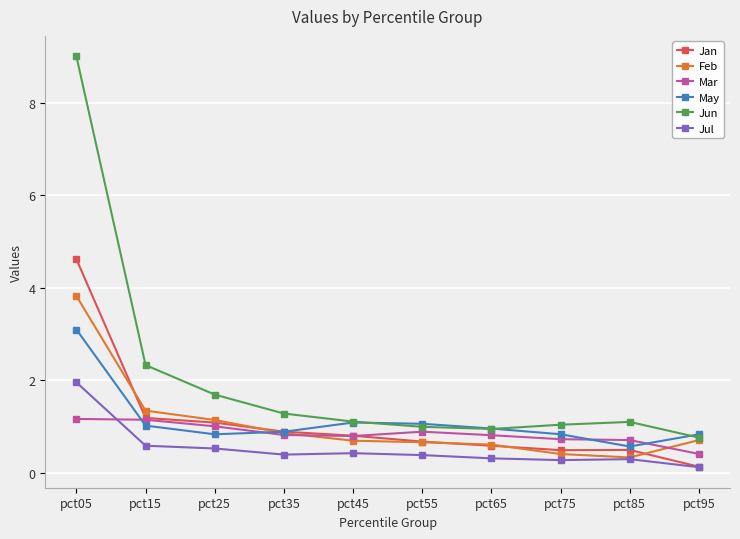

The value of May at pct35 is 1.3. True or false?

False